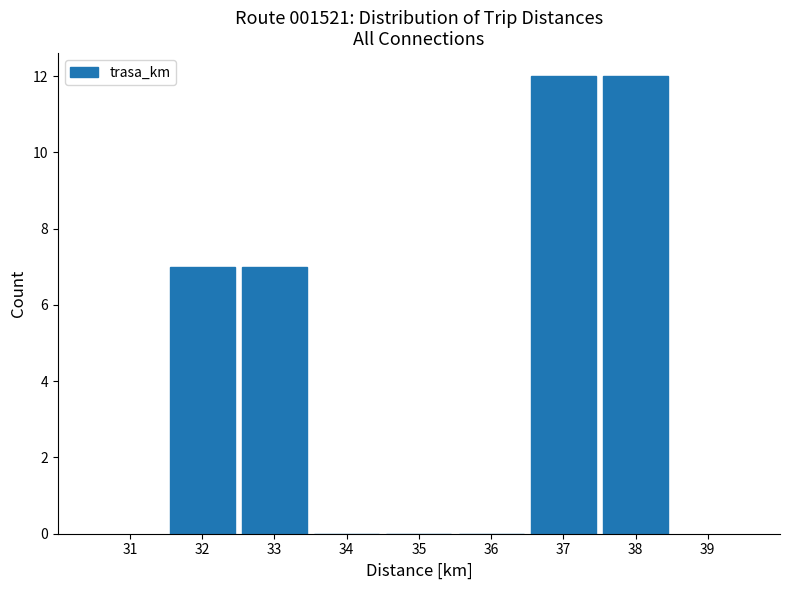

How tall is the bar that spans 32.5 to 33.5 on the x-axis? The values are not printed on the chart, so give them approximately, as read against the axis.

7